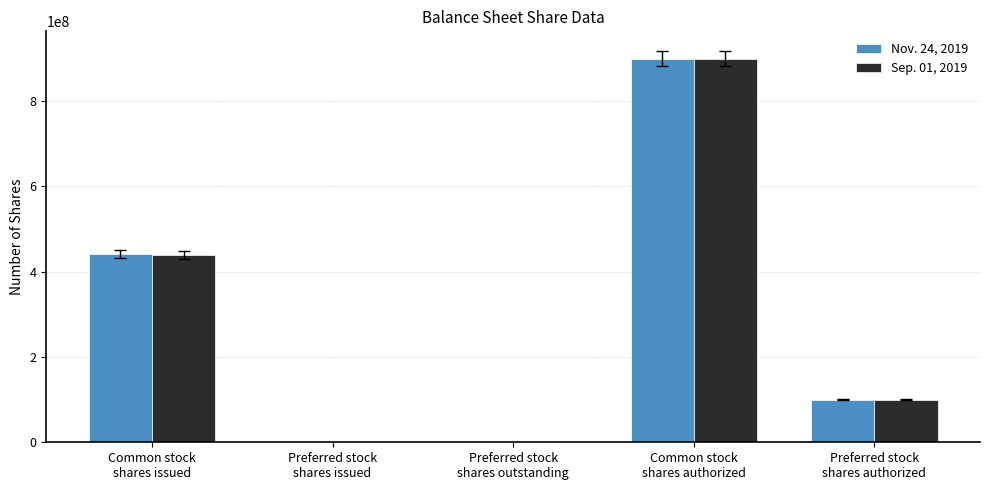

At which label does Sep. 01, 2019 first exceed 100000000?

Common stock
shares issued